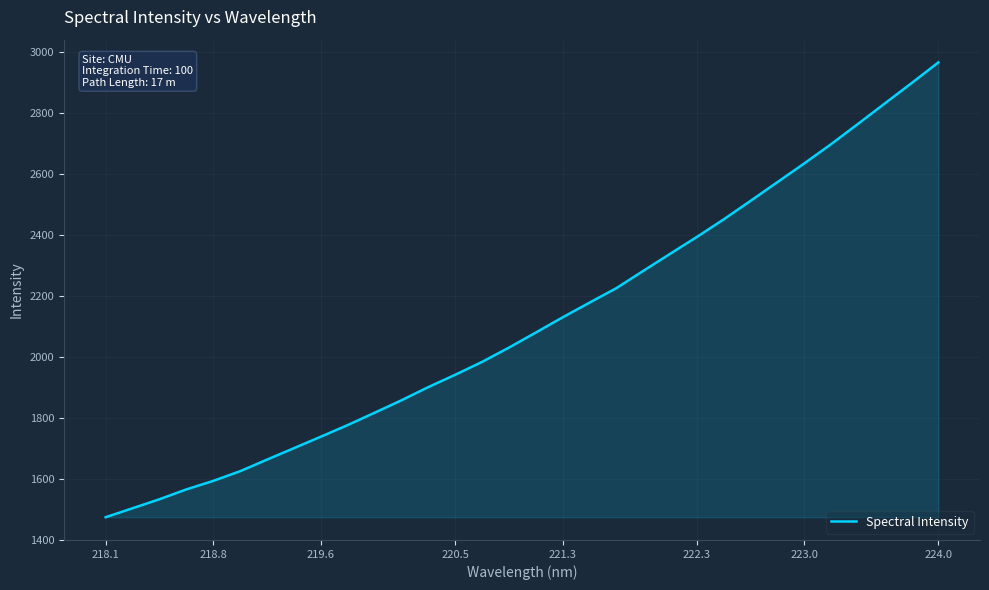

Count the number of data series in this chart.

1